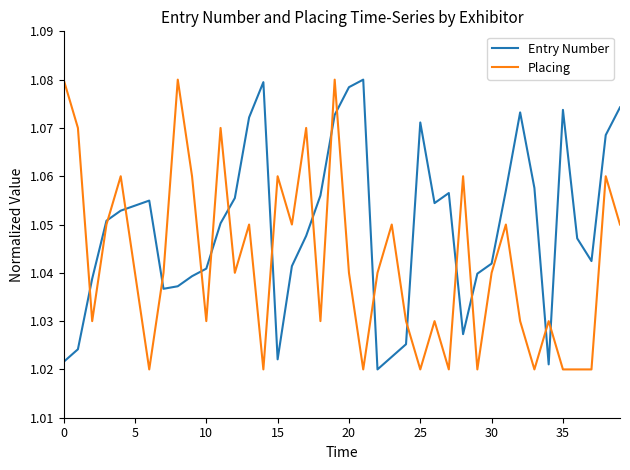

What is the difference between the maximum and minimum values in the Entry Number series?

0.1